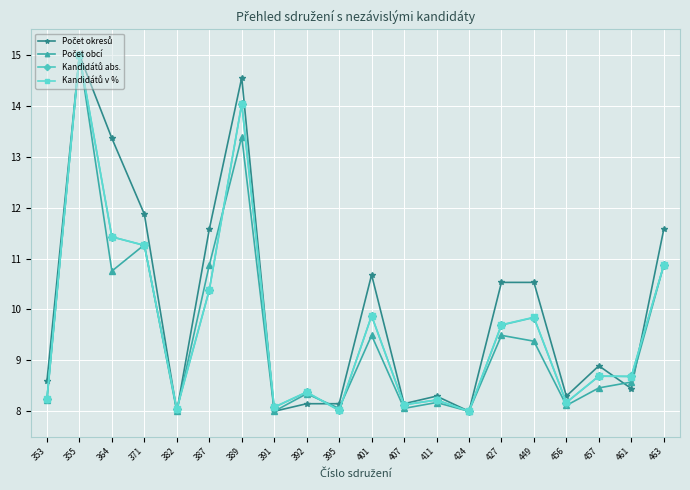

At which category does the chart reach its peak across all series?

355